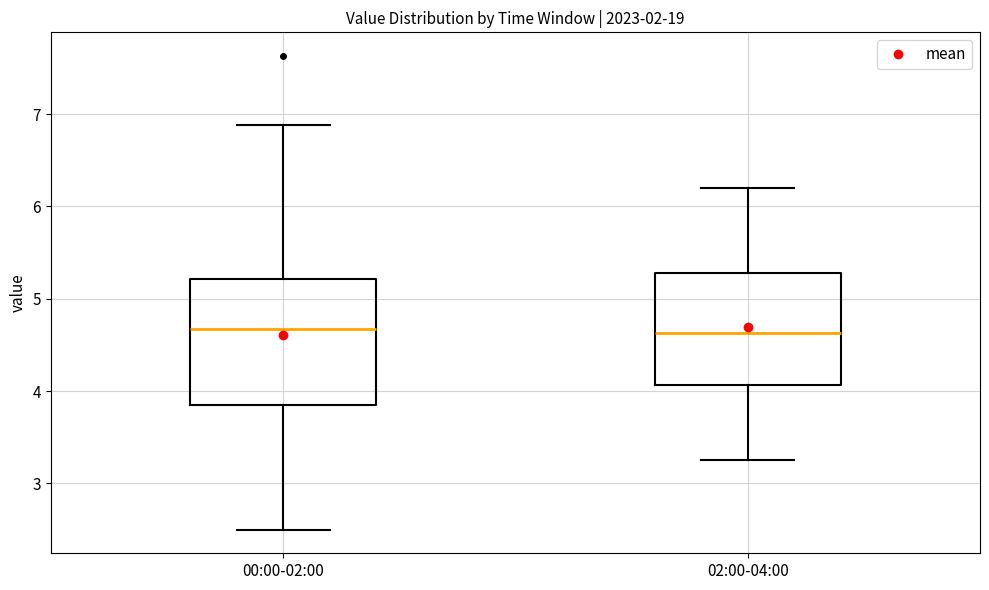

Comparing the boxes themselves (not the whiskers), which one is the tallest?

00:00-02:00